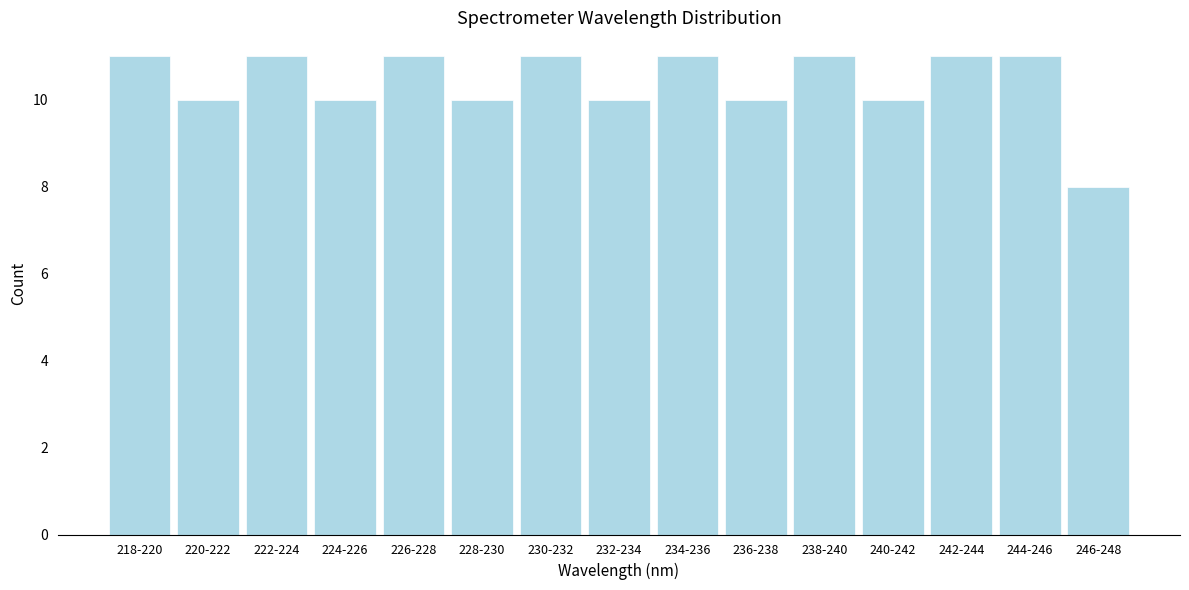

Reading left to right, transcribe all the data shown in this chart.

218-220=11	220-222=10	222-224=11	224-226=10	226-228=11	228-230=10	230-232=11	232-234=10	234-236=11	236-238=10	238-240=11	240-242=10	242-244=11	244-246=11	246-248=8